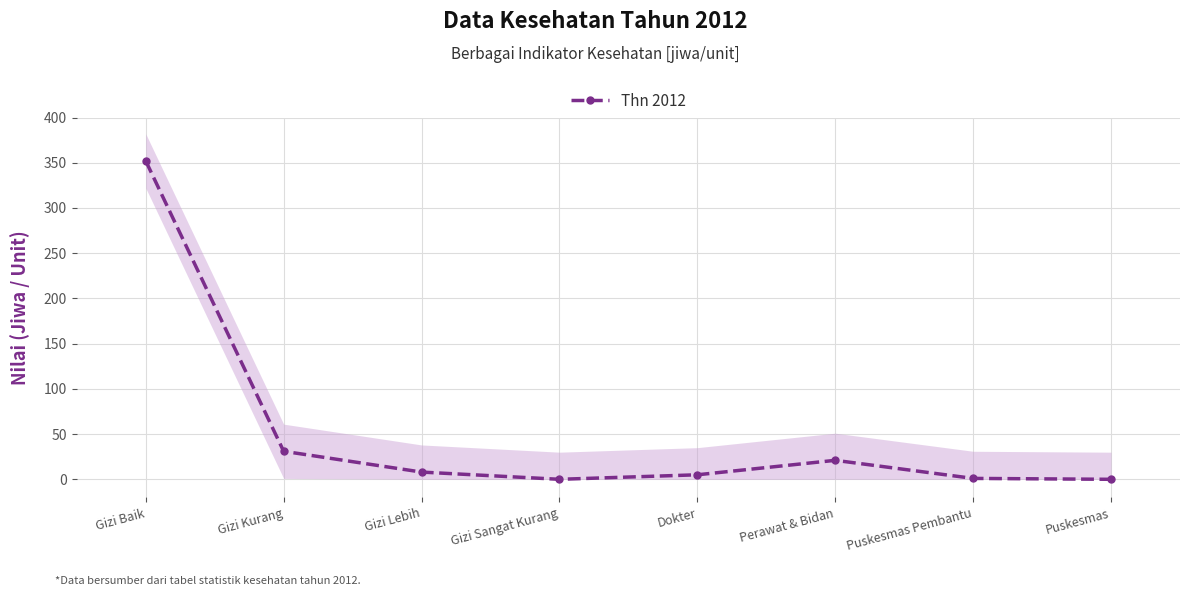

What is the sum of all values?

418